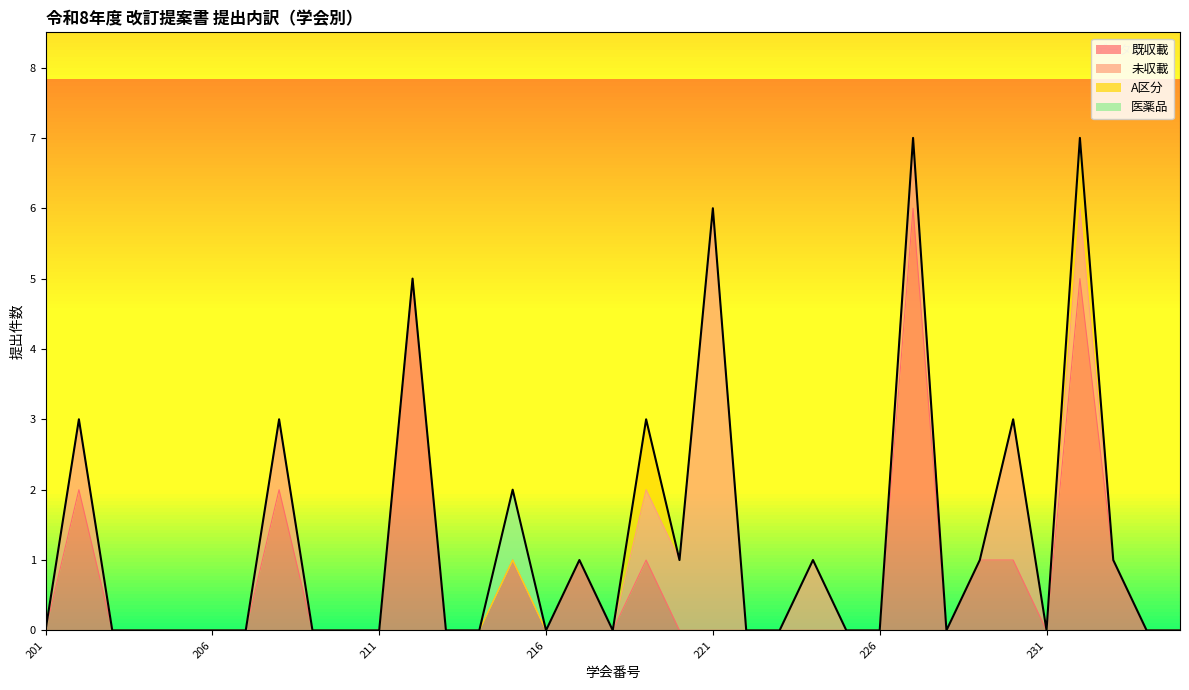

True or false: A区分 and 医薬品 intersect in this chart.

False